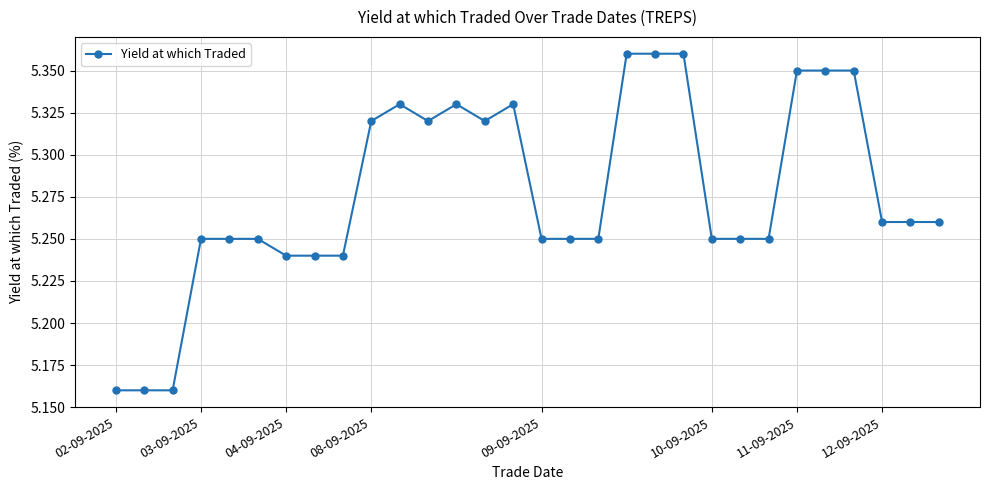

Count the values in the range 5 to 6.

30